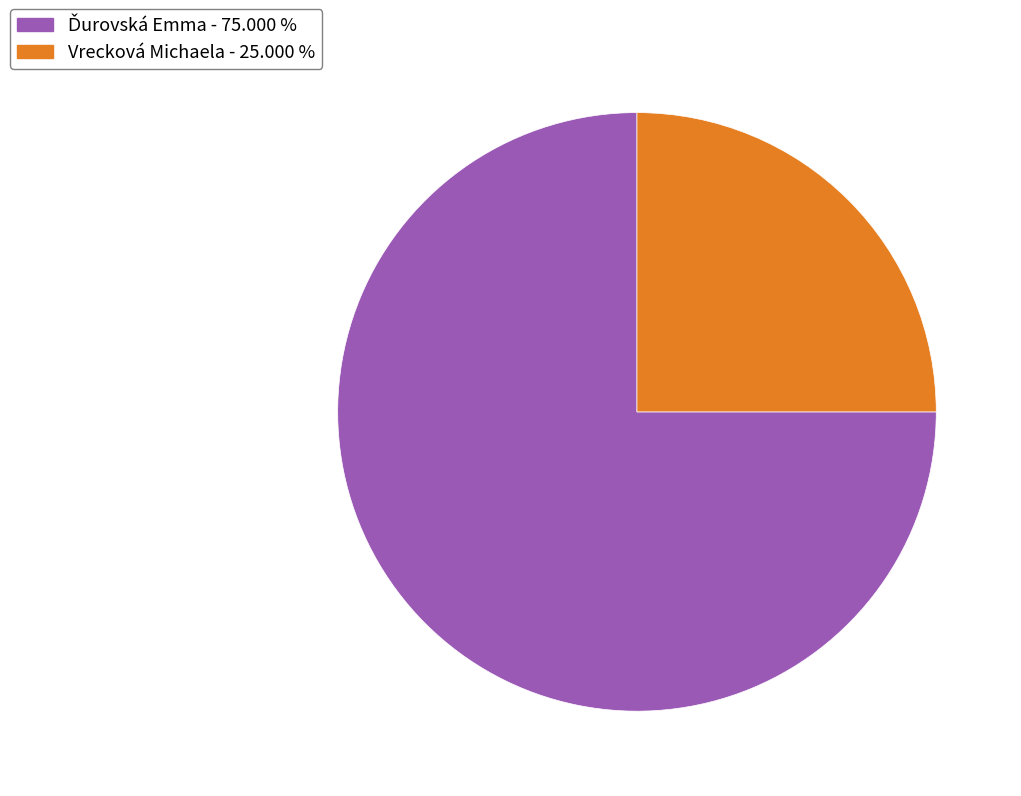

Does any single category account for the majority?

Yes